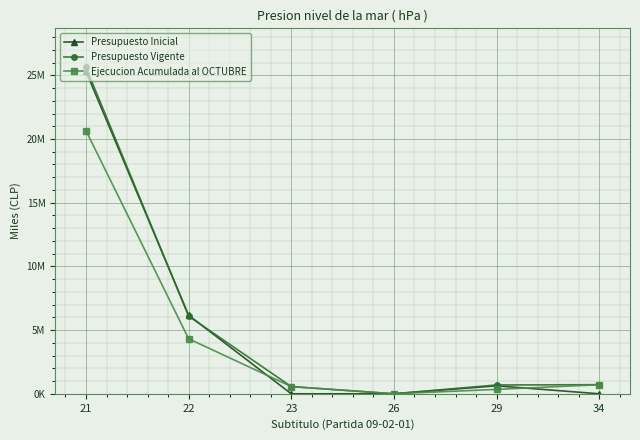

What are all the series names shown in the legend?

Presupuesto Inicial, Presupuesto Vigente, Ejecucion Acumulada al OCTUBRE